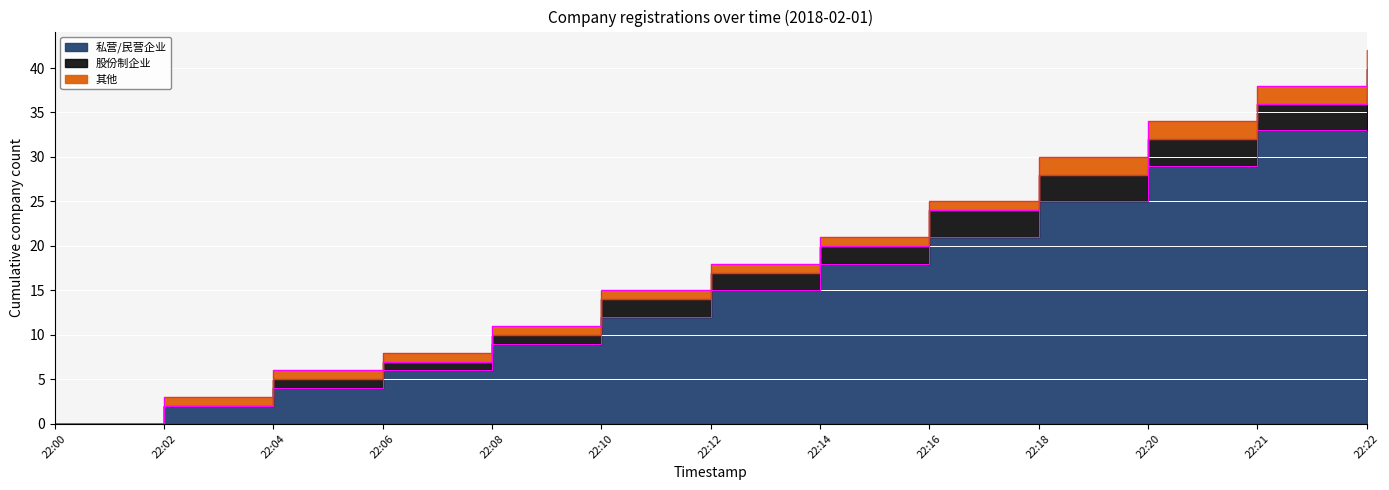

How many data points in 股份制企业 are above 2?

5